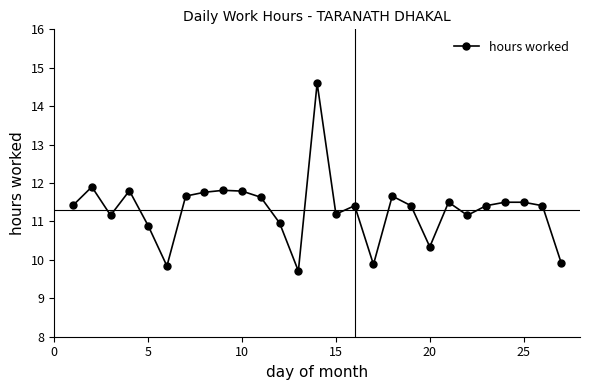

True or false: there are more than 0 points higher than both neighbors.

True